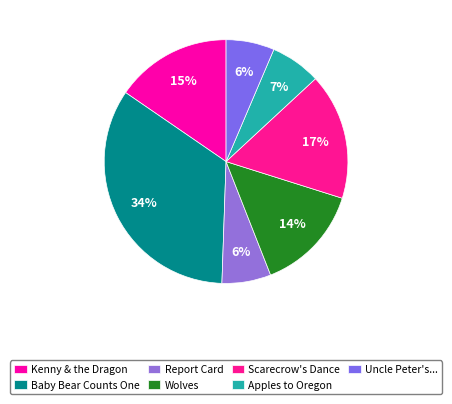

To the nearest percent, what is the combined percentage of Apples to Oregon and Wolves?

21%